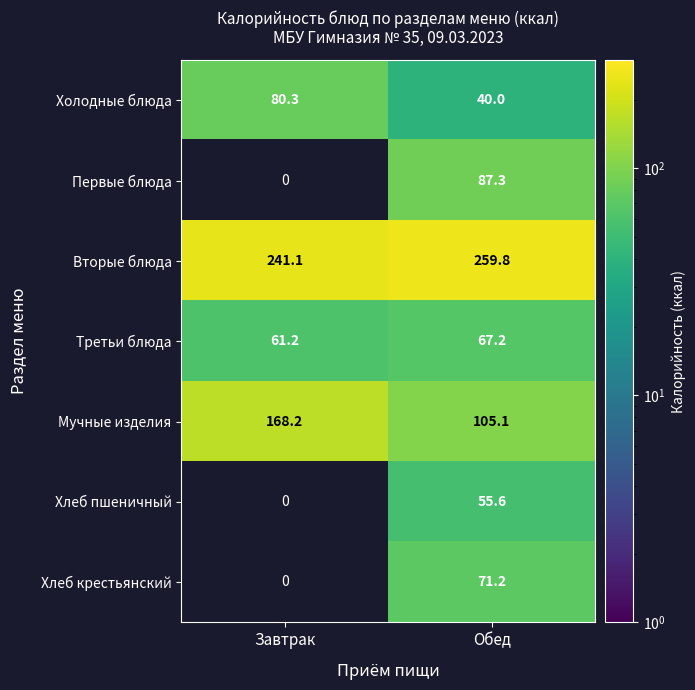

At which label is Вторые блюда closest to 250?

Завтрак